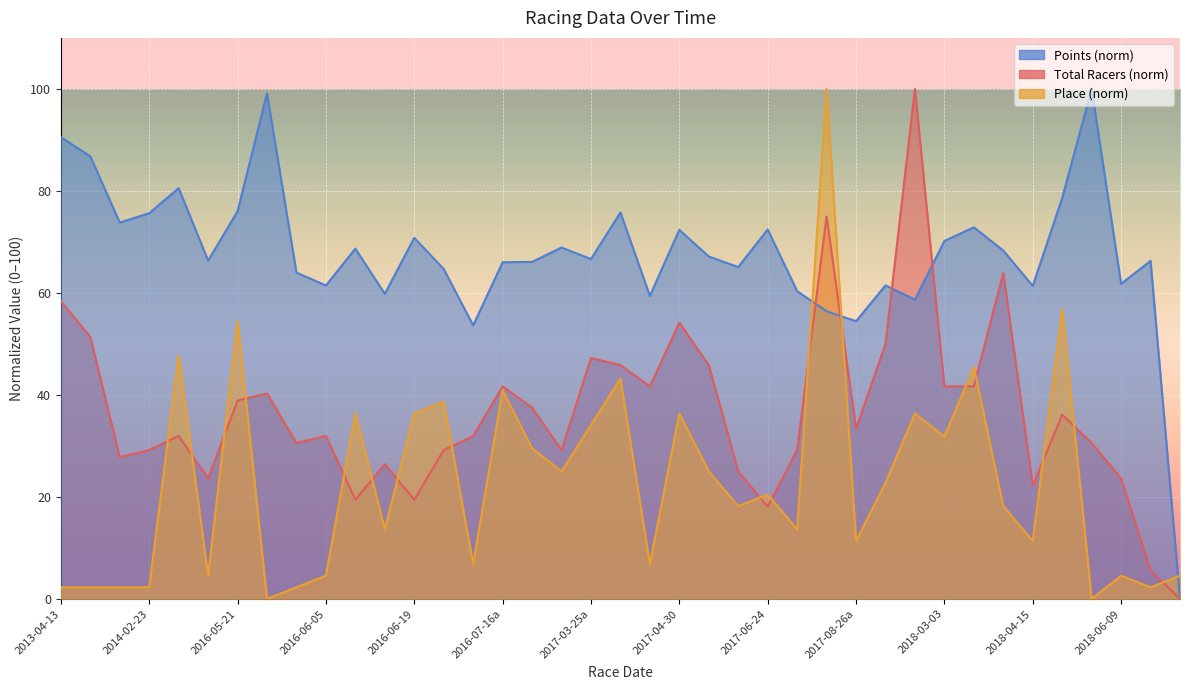

At which label does Place reach its minimum?

7